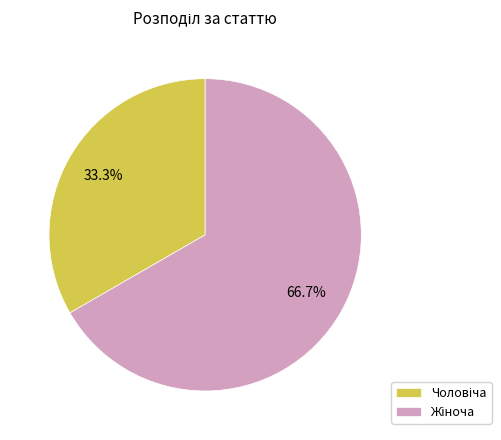

Is there a majority slice in this chart?

Yes